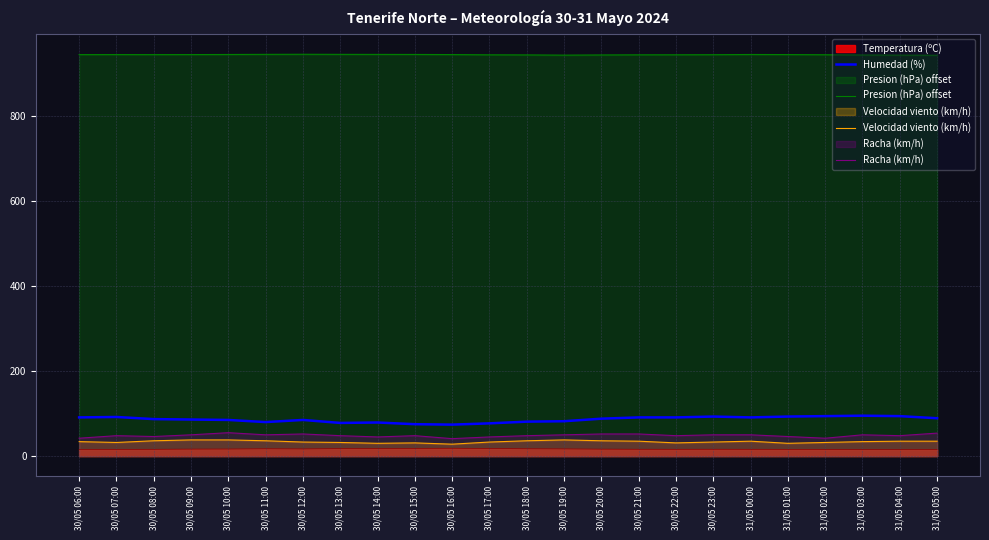

Where is the first local minimum for Velocidad viento (km/h)?

30/05 07:00